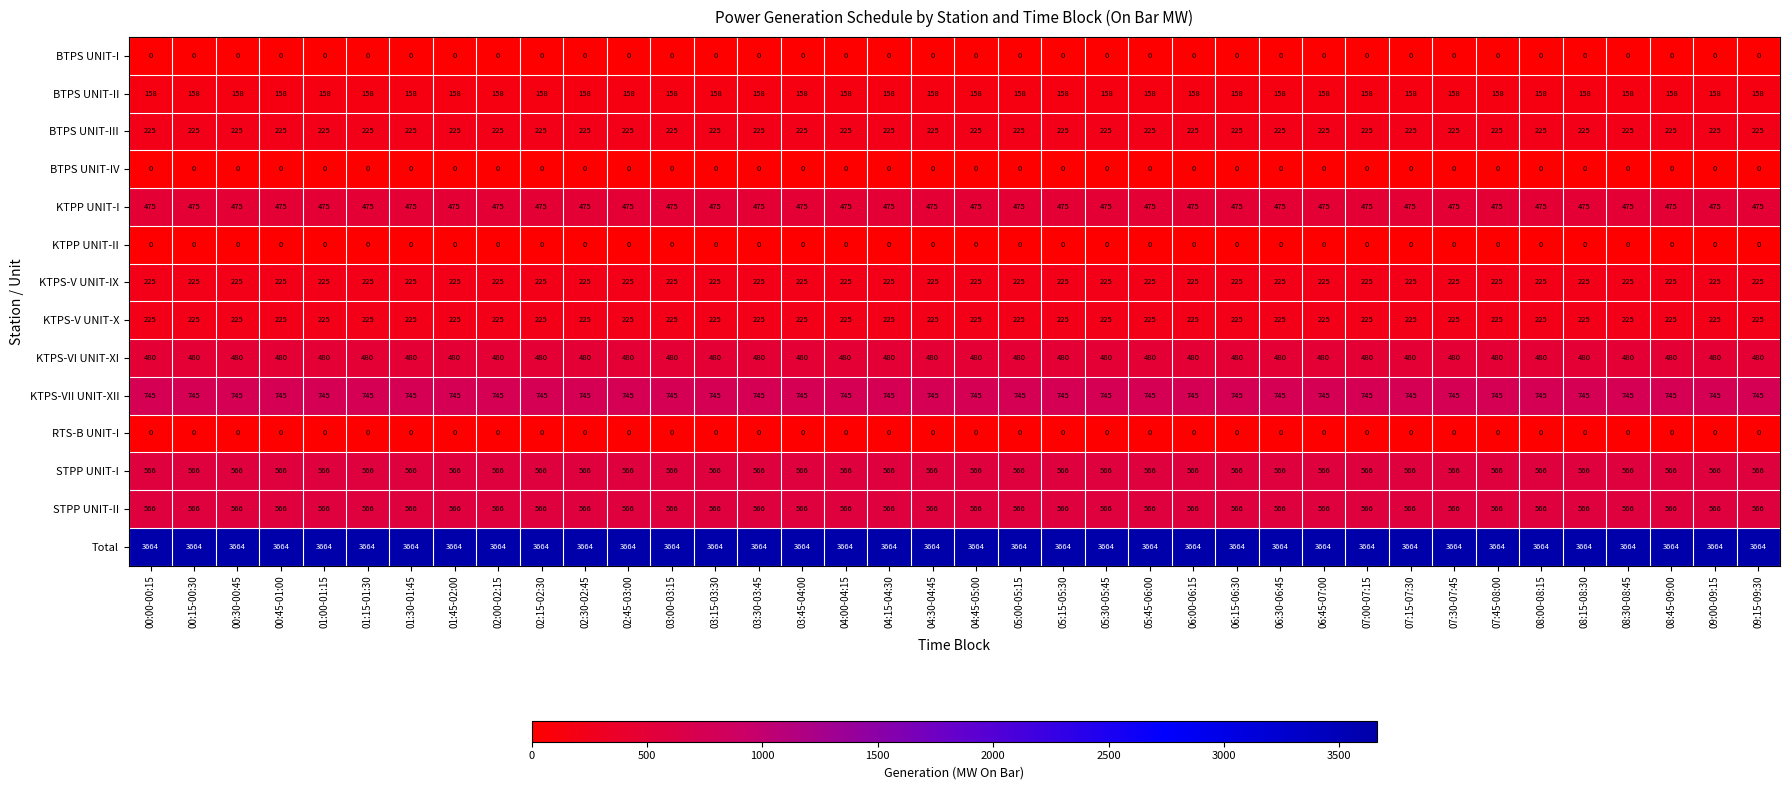

What is the maximum value shown in the chart?

3664